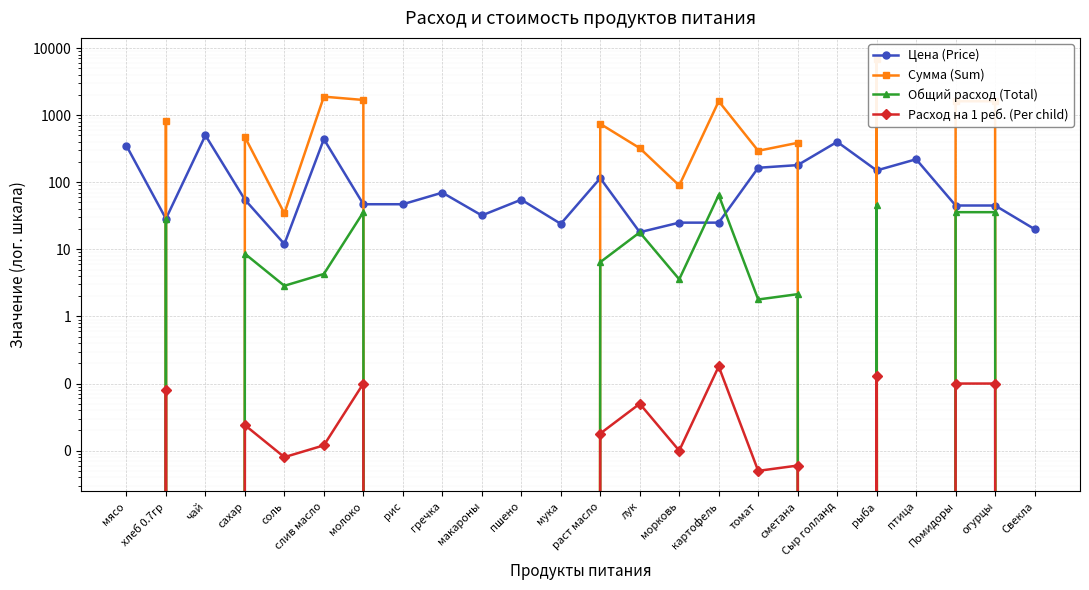

Between мука and хлеб 0.7гр, which is larger?

хлеб 0.7гр